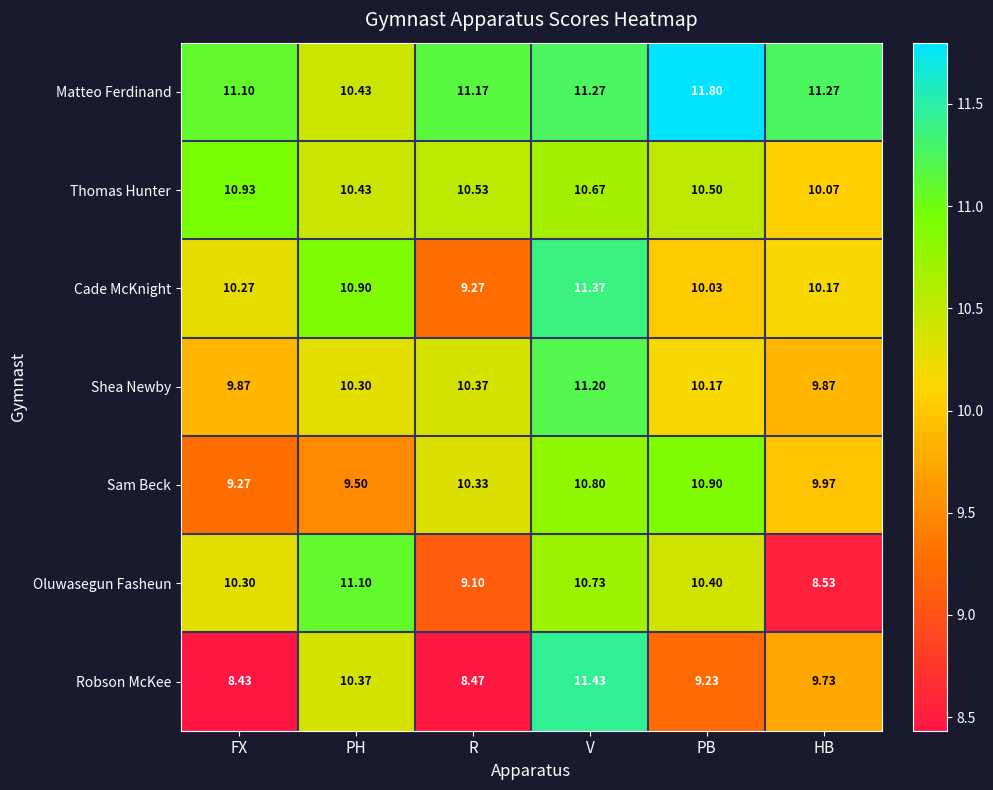

Count the number of categories in the chart.

6